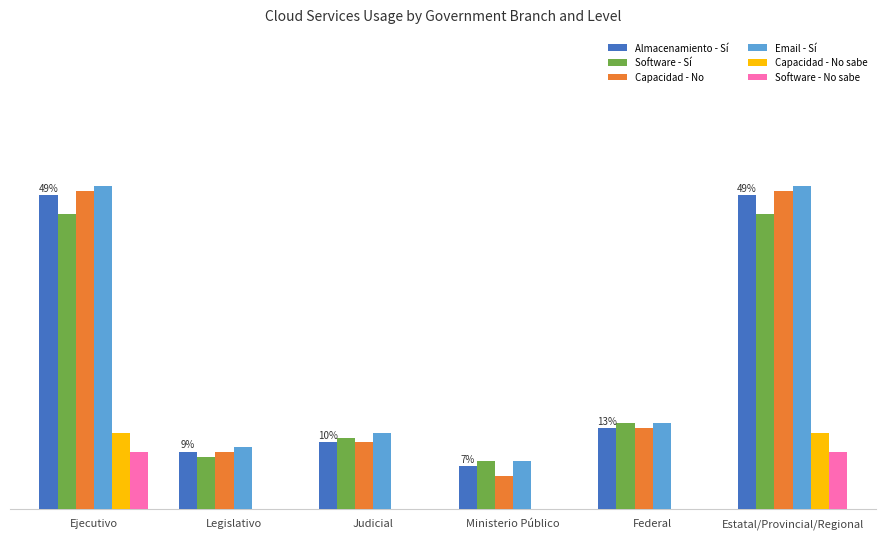

What is the difference between the maximum and minimum values in the Capacidad - No series?

60